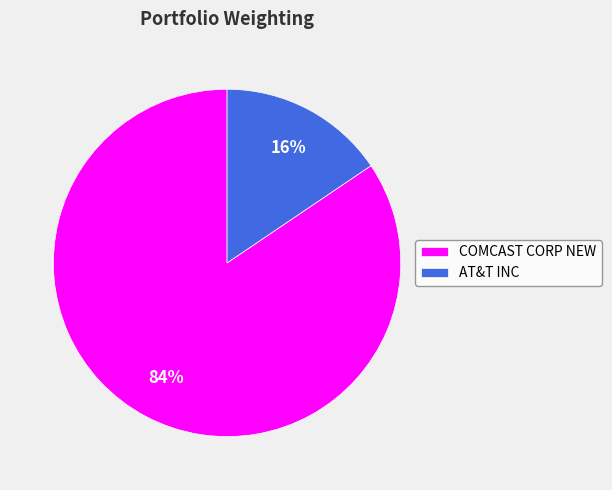

What is the smallest slice in the pie chart?

AT&T INC